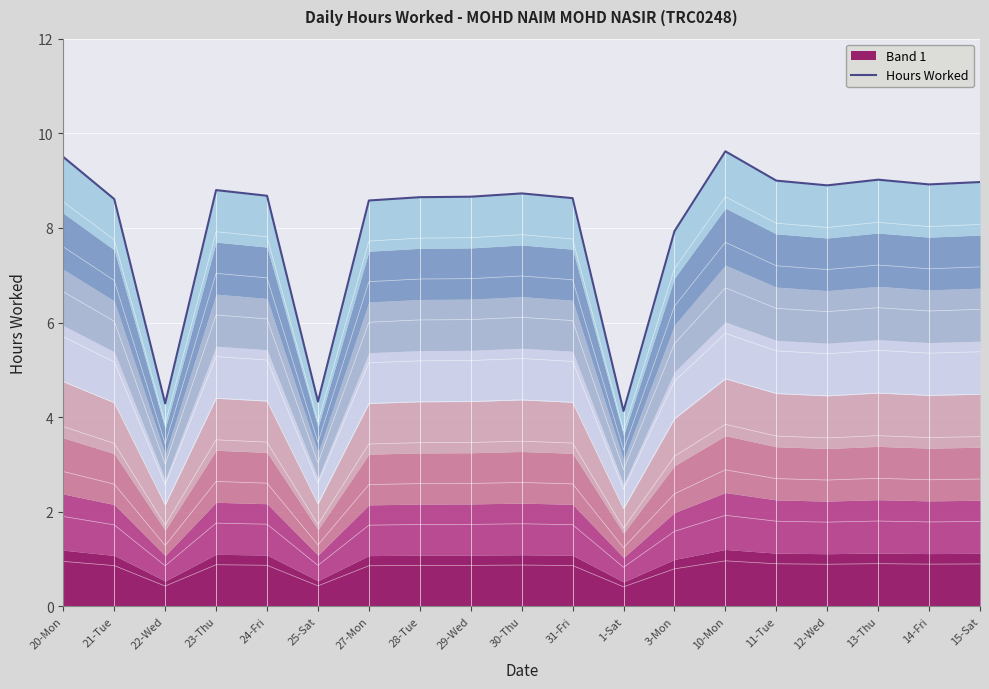

Reading left to right, what are all the values shown in this chart?

9.5	8.6	4.3	8.8	8.7	4.3	8.6	8.7	8.7	8.7	8.6	4.1	7.9	9.6	9.0	8.9	9.0	8.9	9.0